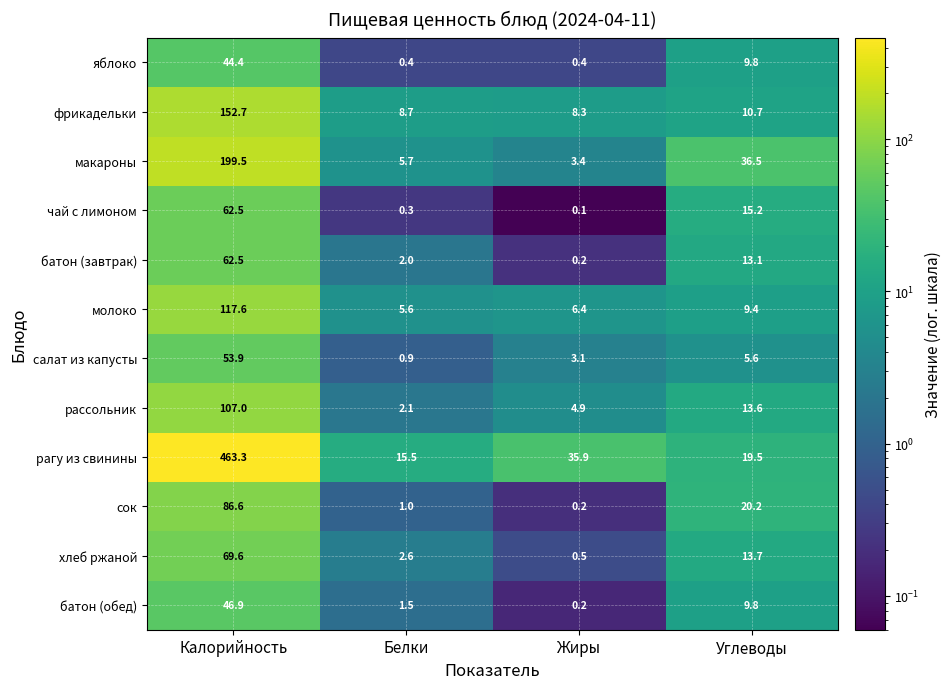

Which series has the largest range (max minus min)?

рагу из свинины